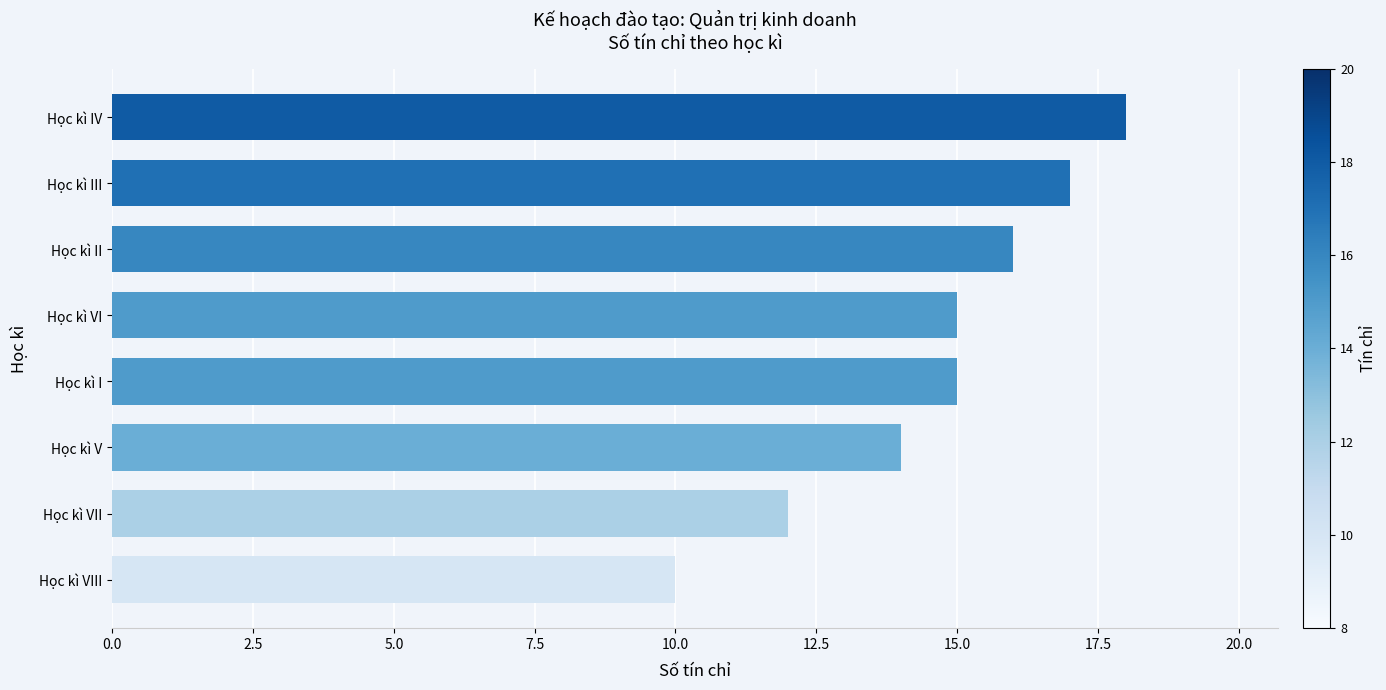

Is it true that the value at Học kì VI is 15?

True